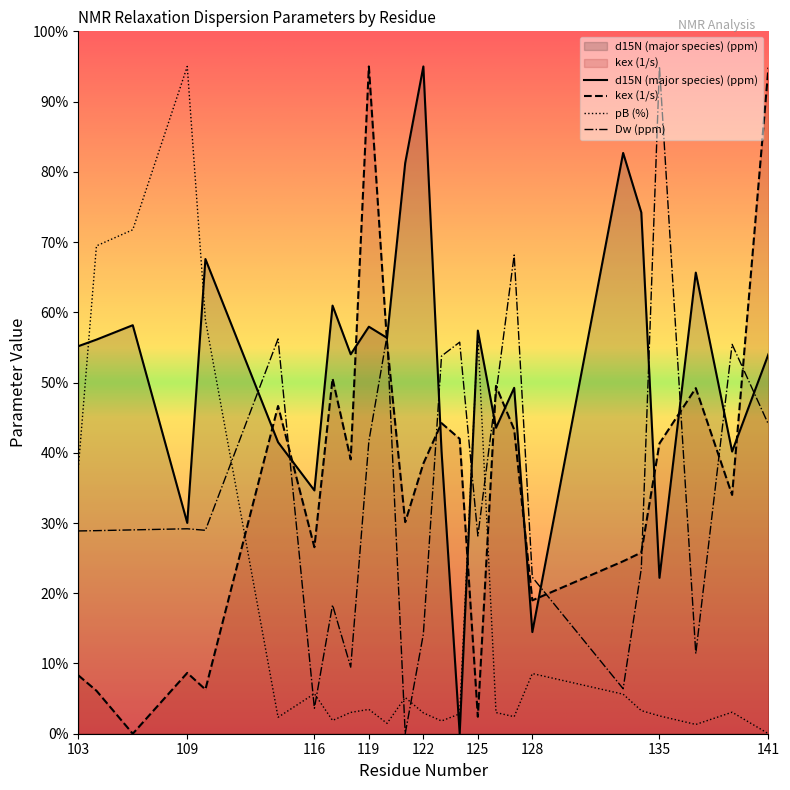

Which series has the largest total across all categories?

d15N (major species) (ppm)